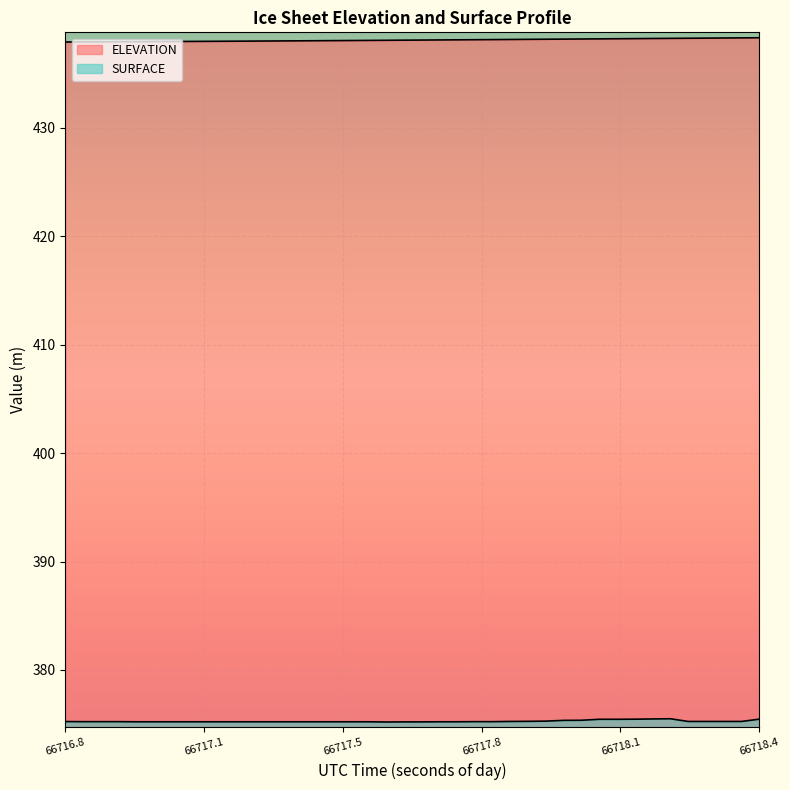

At which category does SURFACE reach its first local peak?

66718.1966